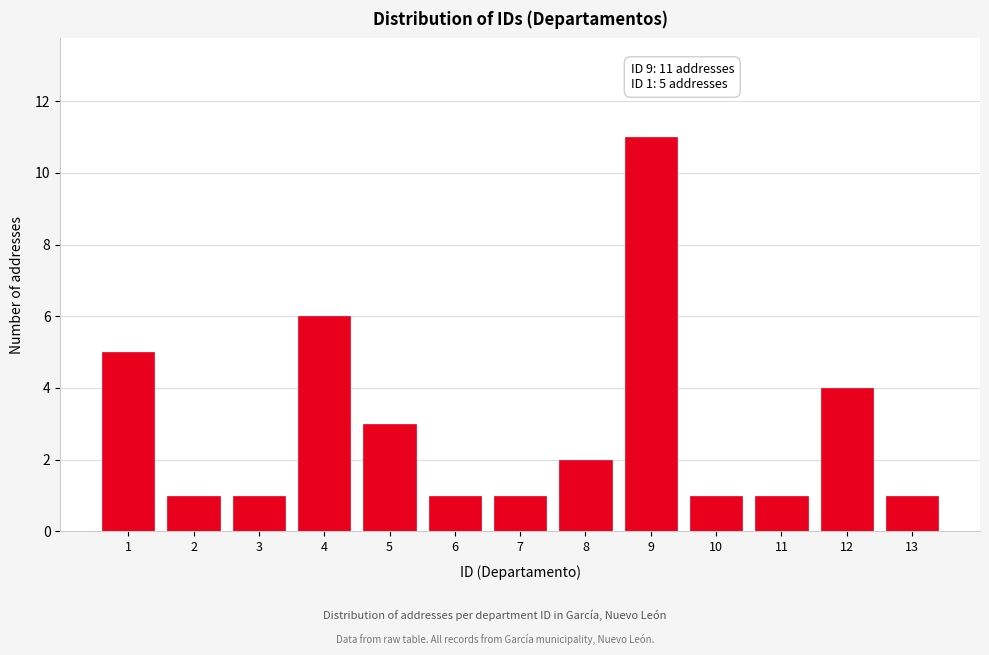

Reading right to left, list all the values displayed in this chart.

1	4	1	1	11	2	1	1	3	6	1	1	5